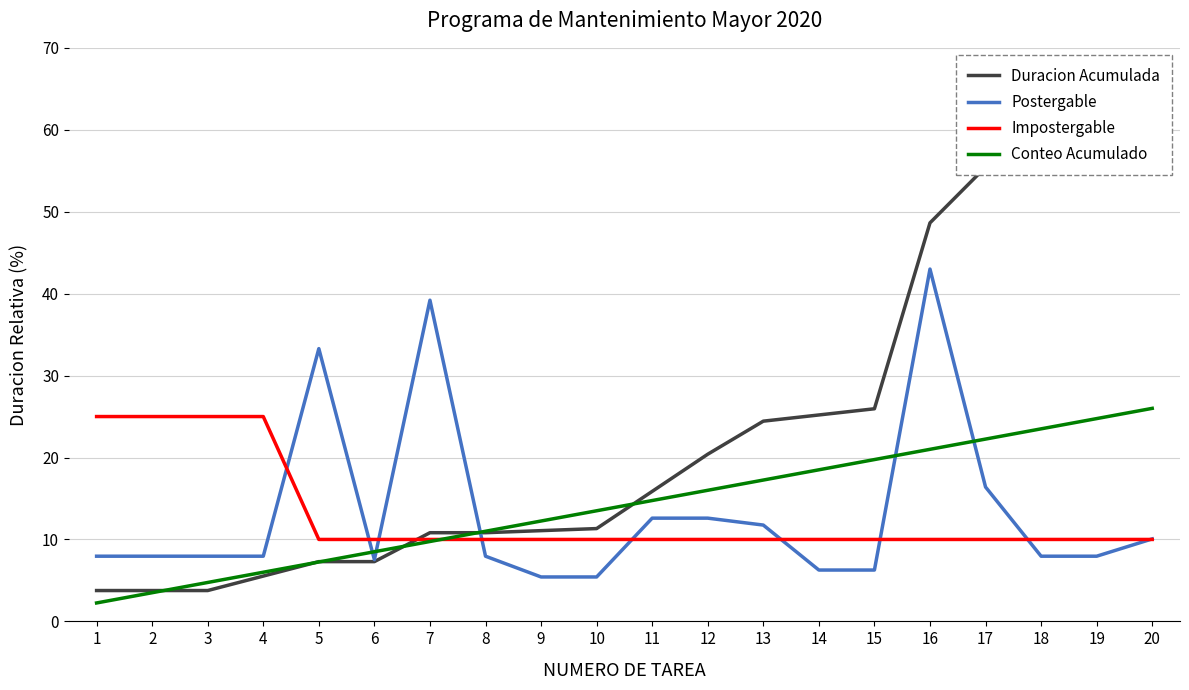

At which label does Conteo Acumulado reach its peak?

20